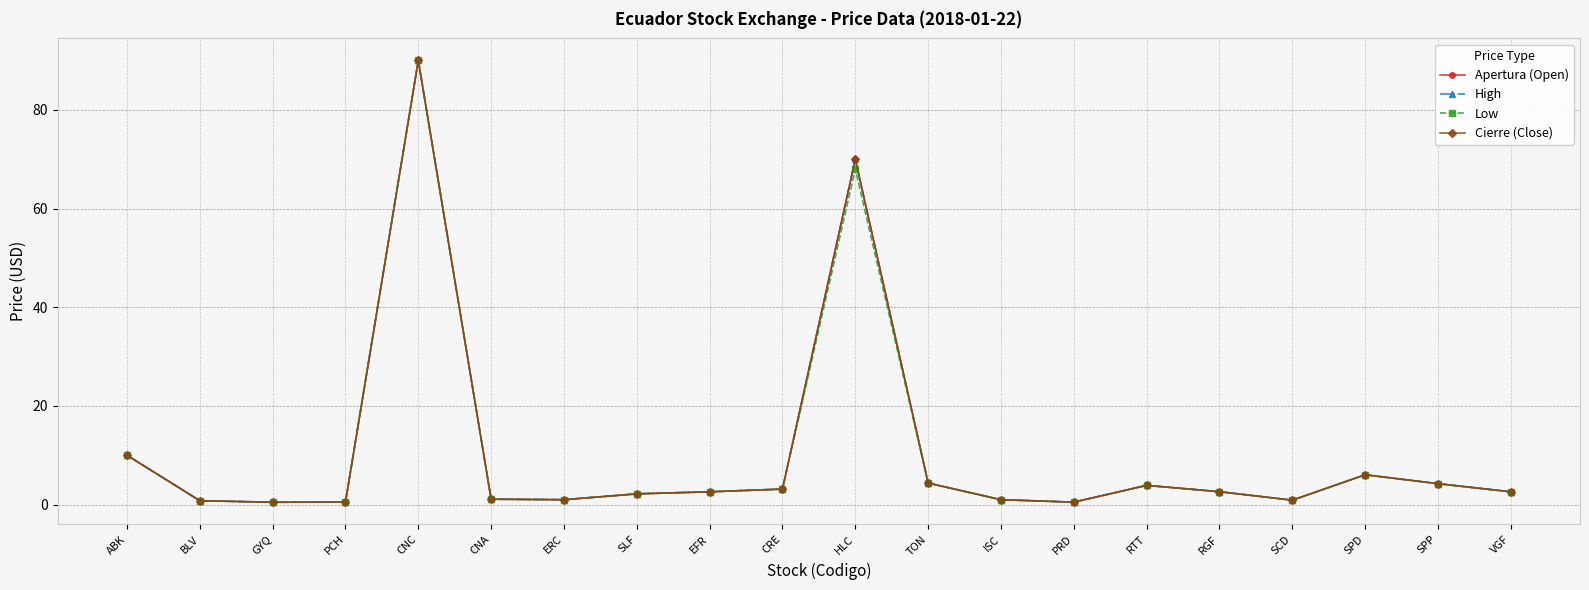

What is the total value across all series at ABK?

40.0